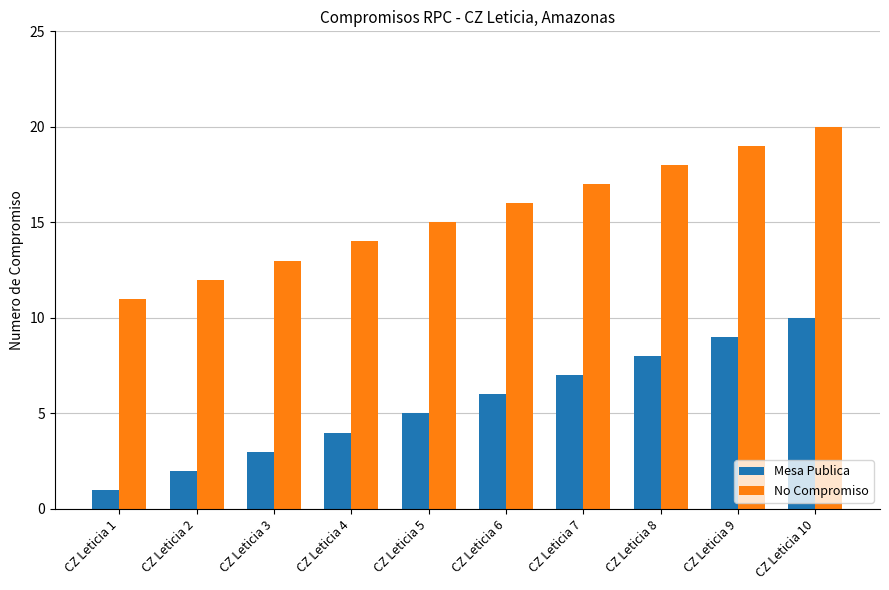

List the series in order of their peak value, highest first.

No Compromiso, Mesa Publica